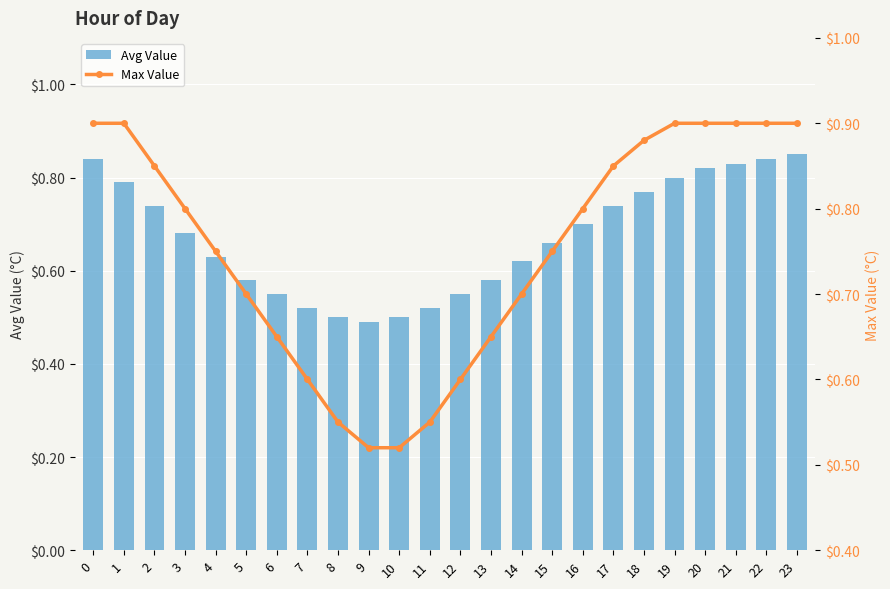

At how many categories does at least one series exceed 0?

24